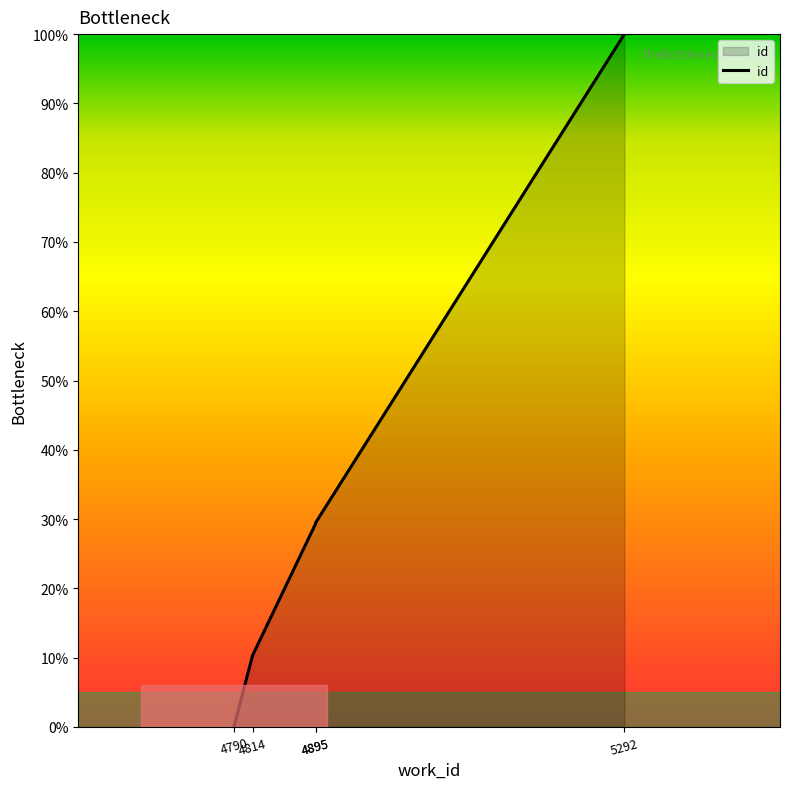

Reading left to right, transcribe all the data shown in this chart.

0.0	10.3	29.3	29.5	100.0